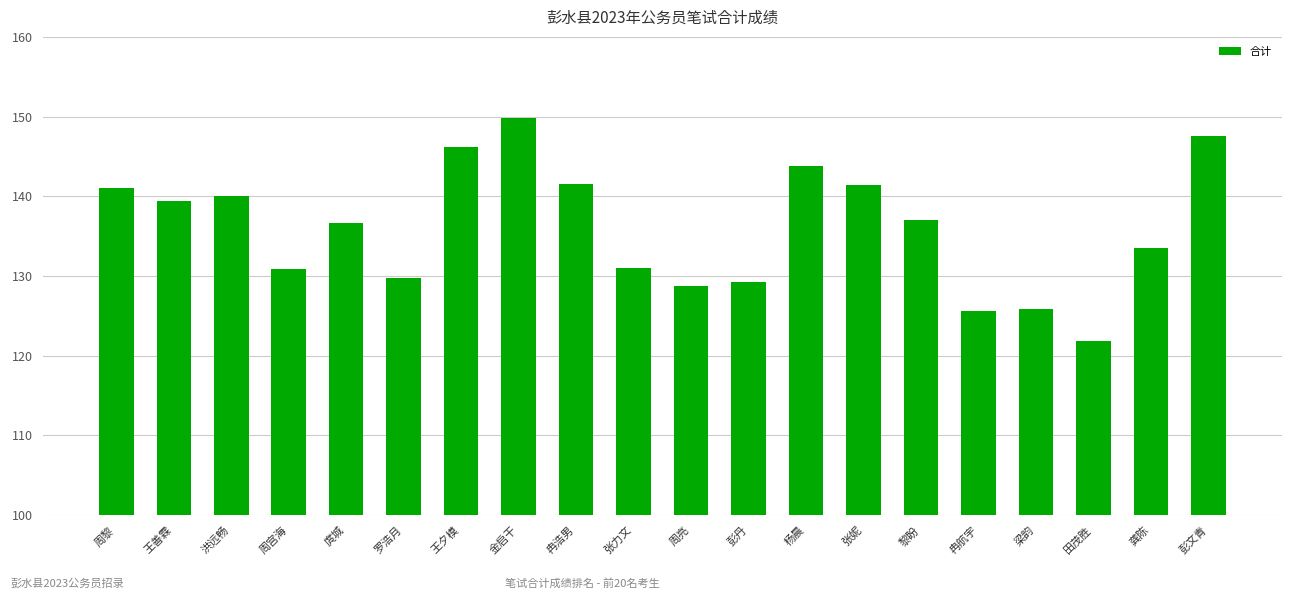

Read the value at 张妮.

141.4